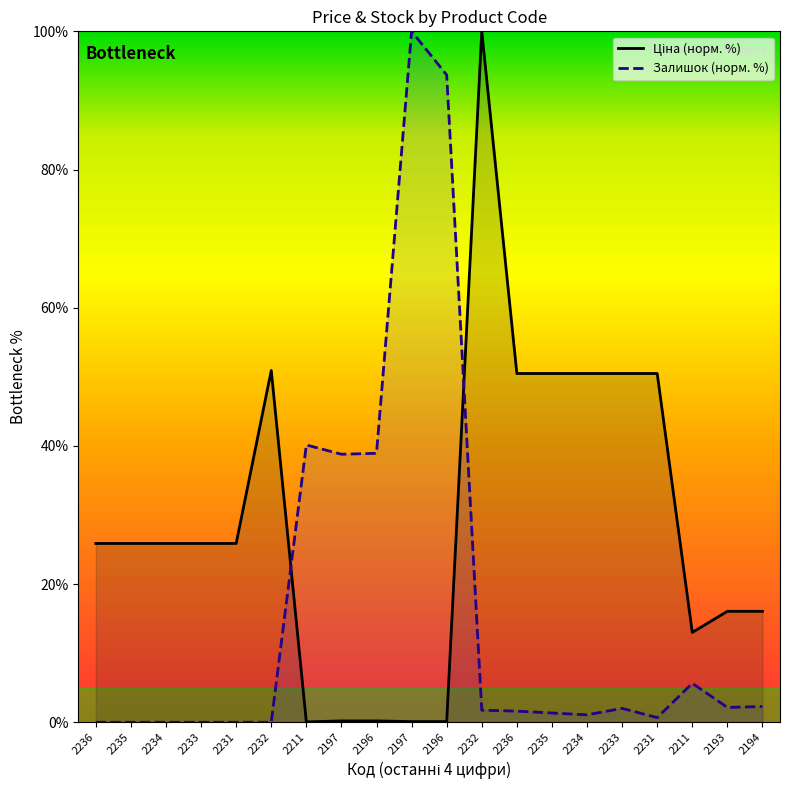

Rank the series by their maximum value, from highest to lowest.

Ціна (норм. %), Залишок (норм. %)